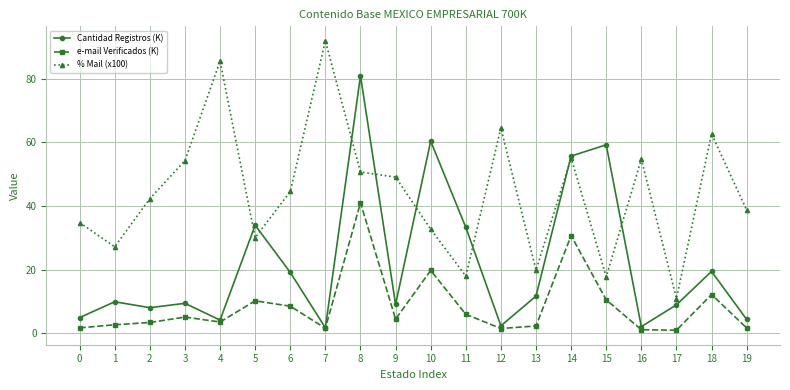

Rank the series by their maximum value, from lowest to highest.

e-mail Verificados (K), Cantidad Registros (K), % Mail (x100)